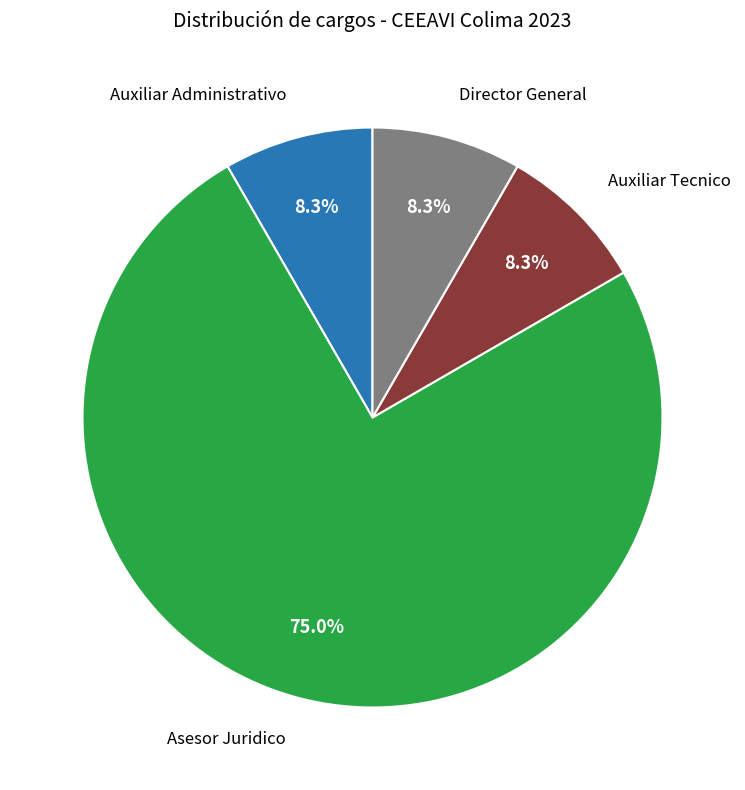

Is there a majority slice in this chart?

Yes